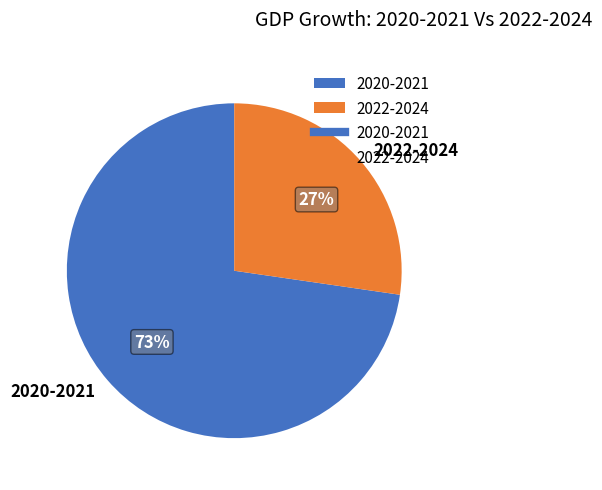

Combined, do 2022-2024 and 2020-2021 account for over 50%?

Yes